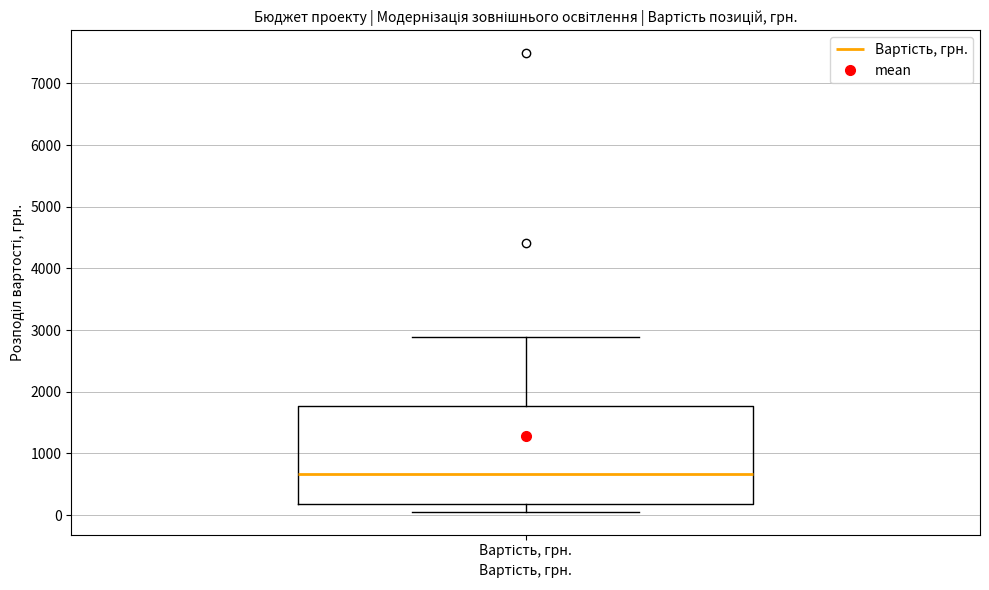

Transcribe this box plot: give where the median line is, the range the box spans, and where the two whiskers end, as read against the y-axis. The values are not printed on the chart, so give them approximately, as read against the axis.

median 700, box 200 to 1800, whiskers 100 to 2900